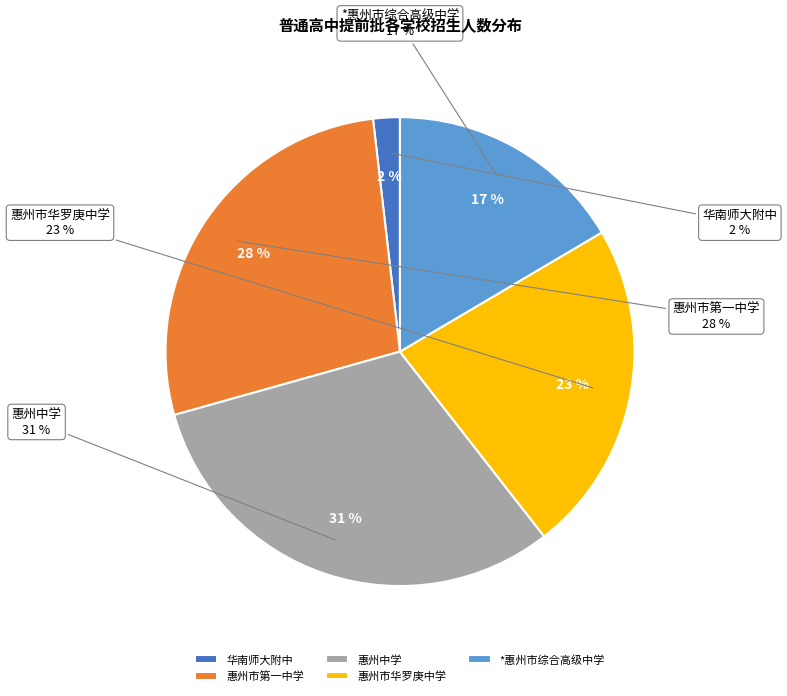

How many segments does this pie chart have?

5